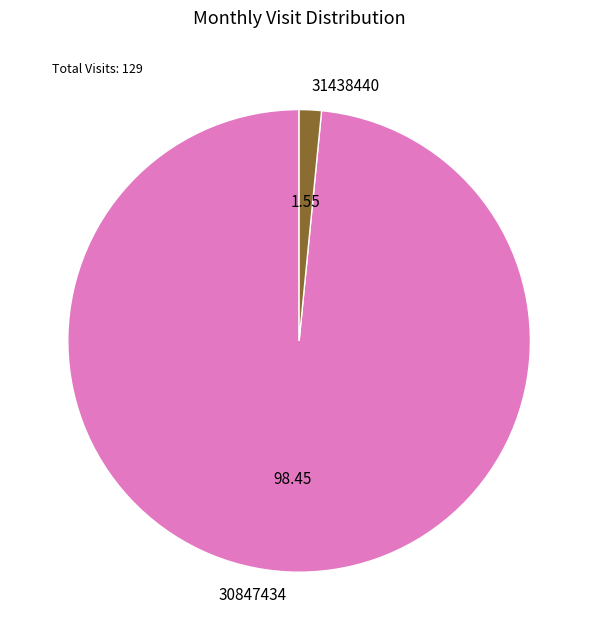

Rank the categories by value from lowest to highest.

31438440, 30847434